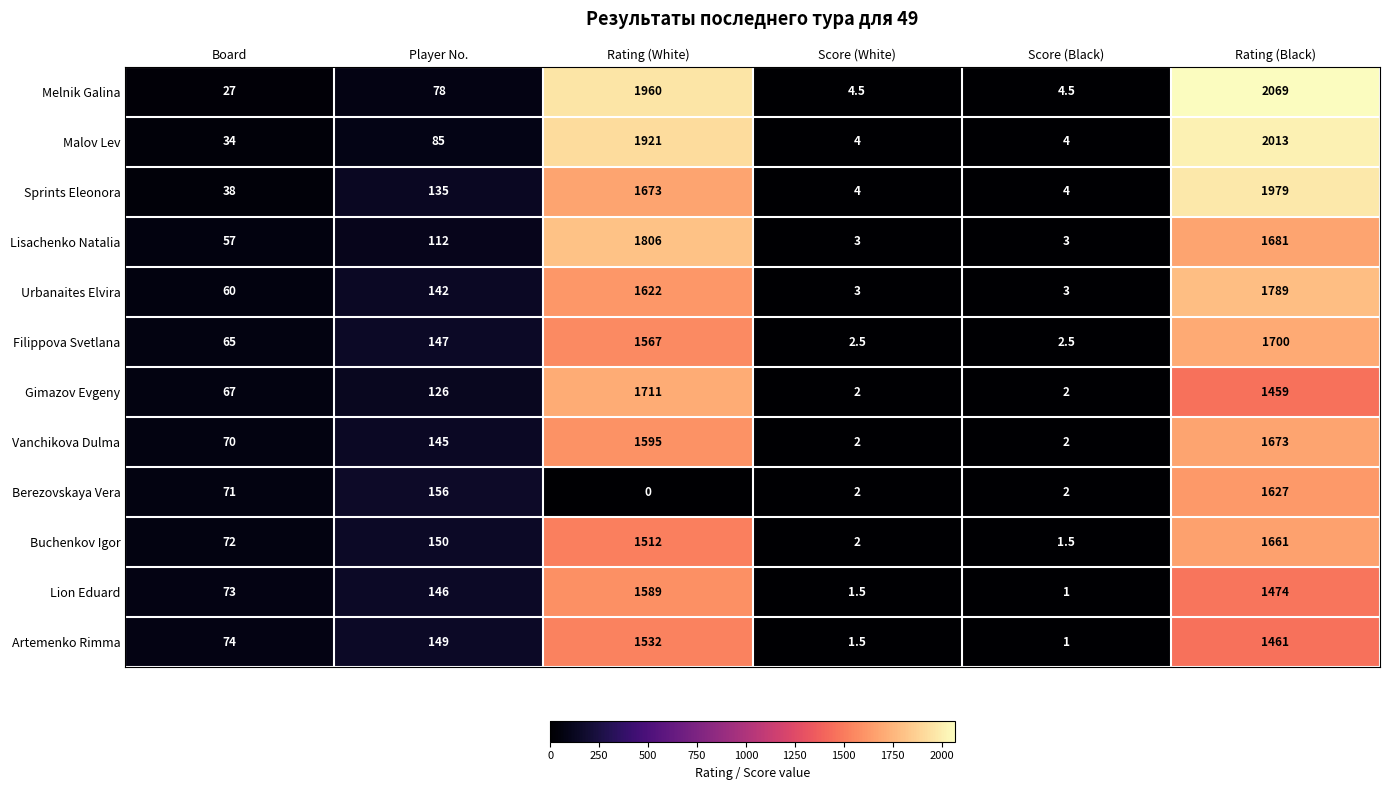

What is the difference between the highest and lowest values at Rating (White)?

1960.0